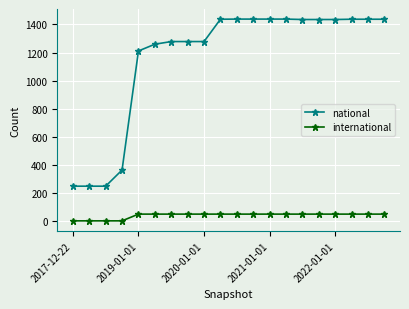

Which series has the largest total across all categories?

national